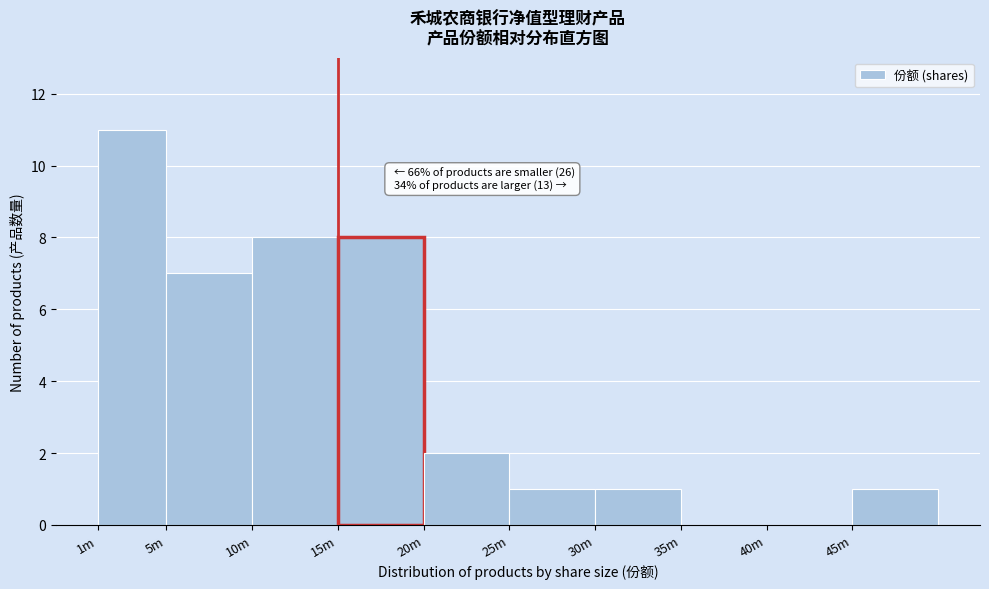

Reading left to right, list all the values displayed in this chart.

1m=11	5m=7	10m=8	15m=8	20m=2	25m=1	30m=1	35m=0	40m=0	45m=1